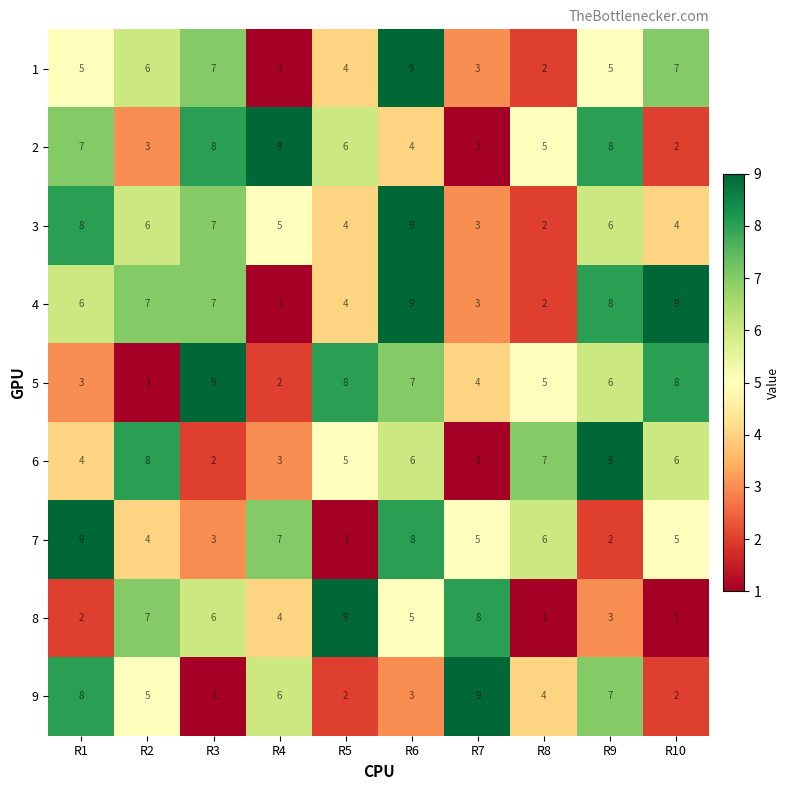

At how many categories does at least one series exceed 2?

10